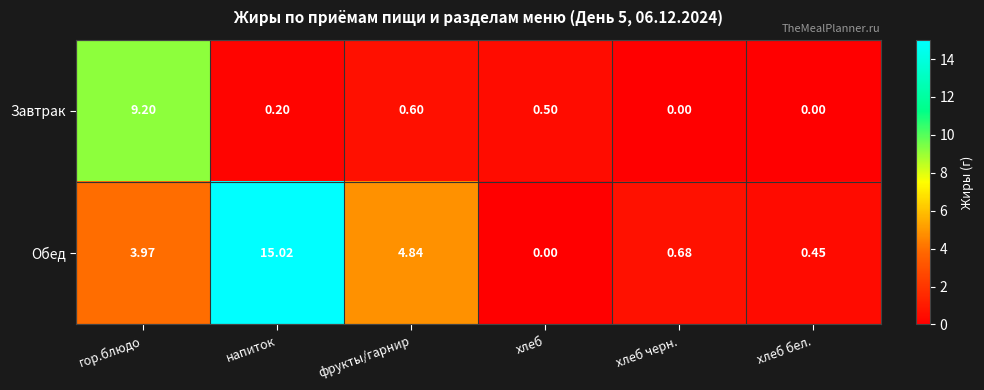

What is the total value across all series at фрукты/гарнир?

5.4